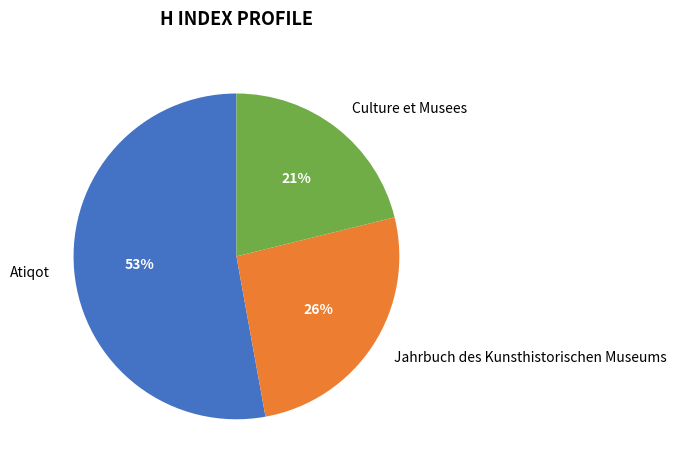

Which slice is the smallest?

Culture et Musees